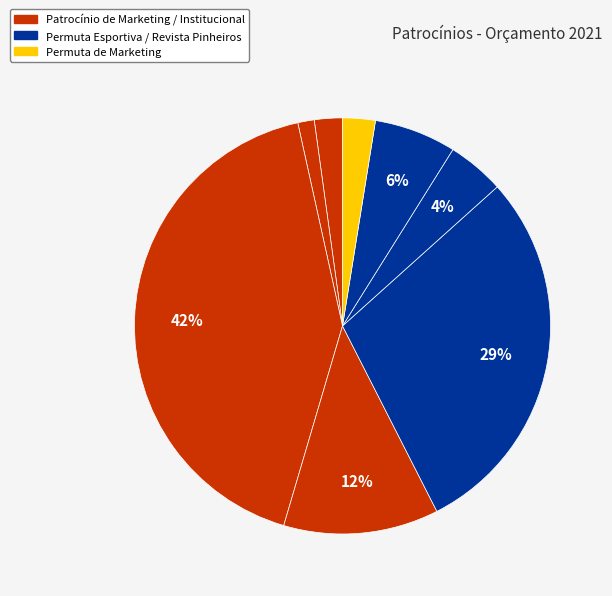

How many segments does this pie chart have?

8